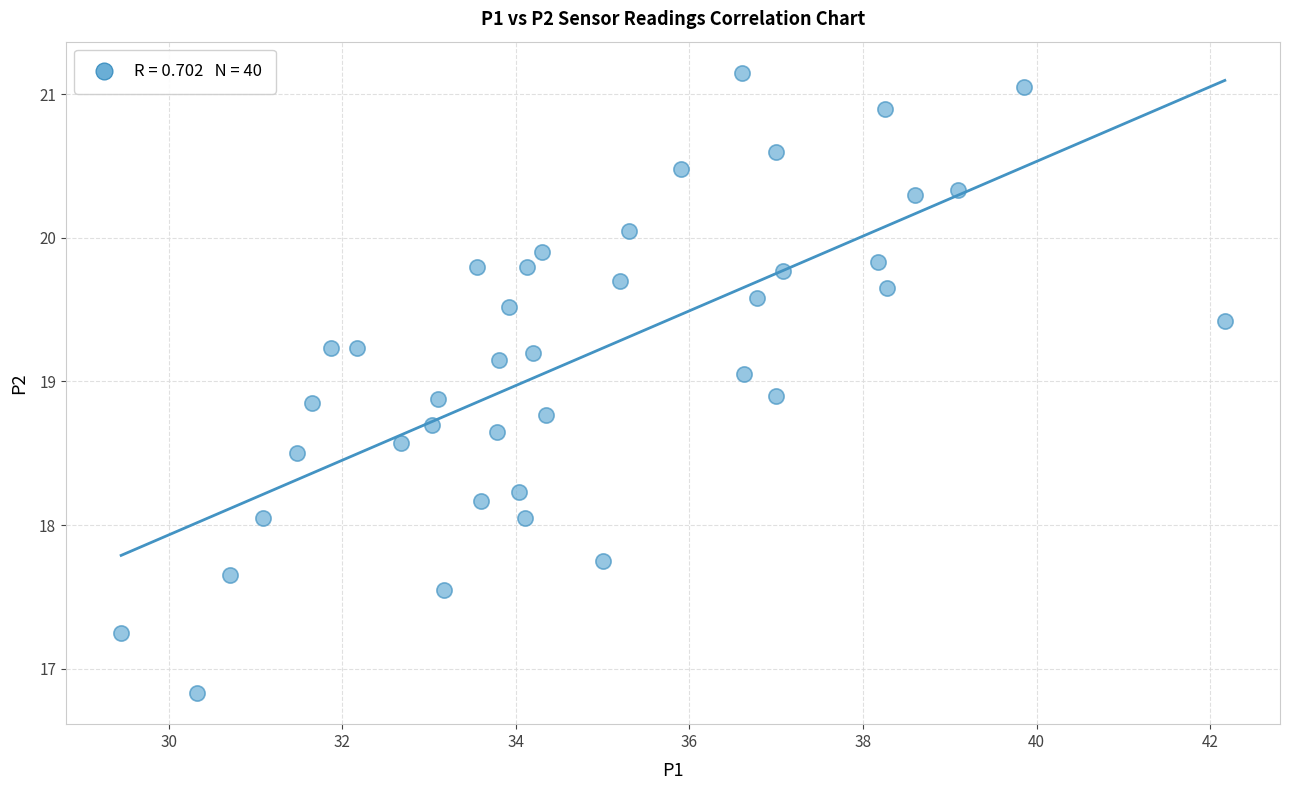

What is the range of Y values (max minus min)?

4.3